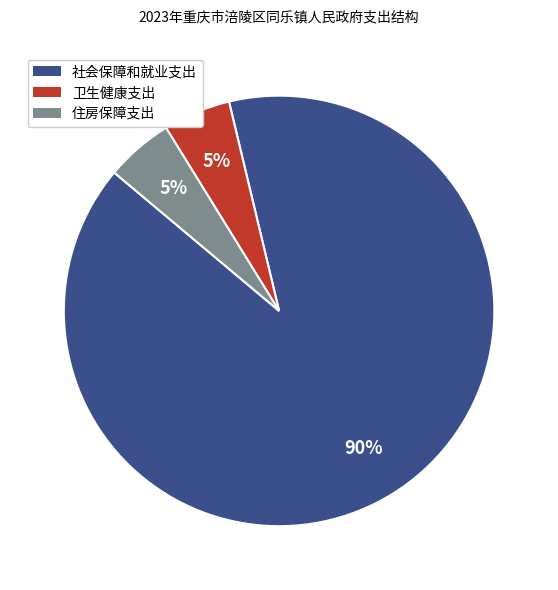

Which slice represents more than half of the pie?

社会保障和就业支出